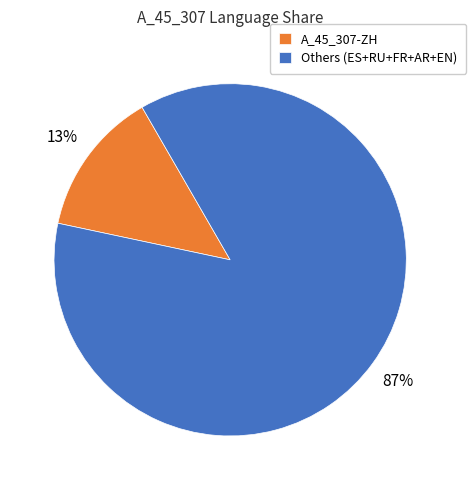

Between Others (ES+RU+FR+AR+EN) and A_45_307-ZH, which is larger?

Others (ES+RU+FR+AR+EN)